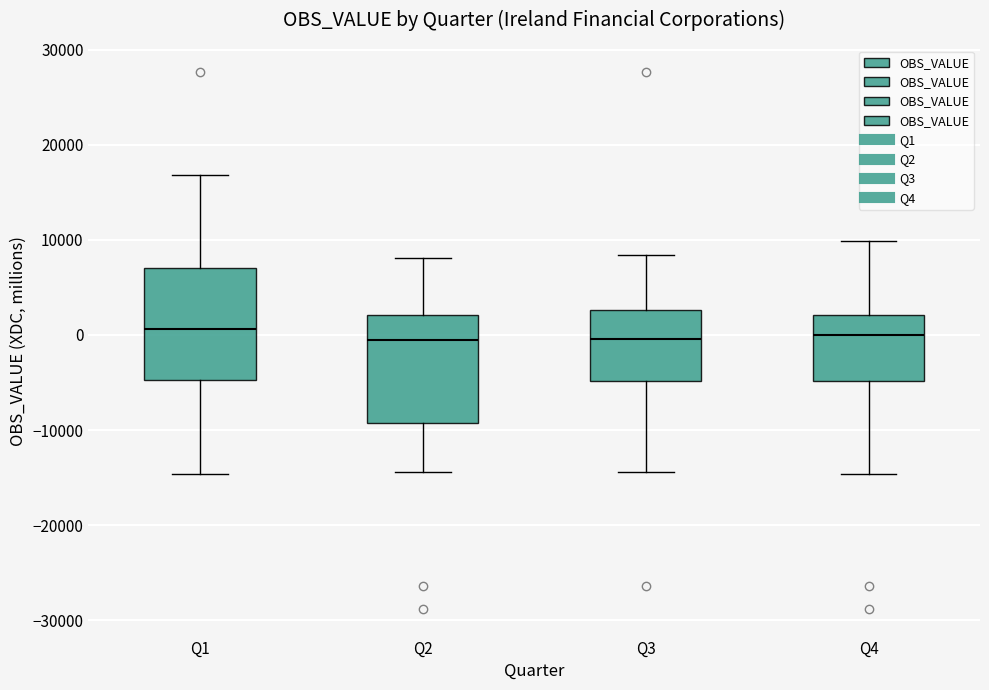

Reading left to right, read every box against the y-axis: the position of its median line, the range the box covers, and the ends of its whiskers. The values are not printed on the chart, so give them approximately, as read against the axis.

Q1: median 1000, box -5000 to 7000, whiskers -15000 to 17000
Q2: median -1000, box -9000 to 2000, whiskers -14000 to 8000
Q3: median 0, box -5000 to 3000, whiskers -14000 to 8000
Q4: median 0, box -5000 to 2000, whiskers -15000 to 10000